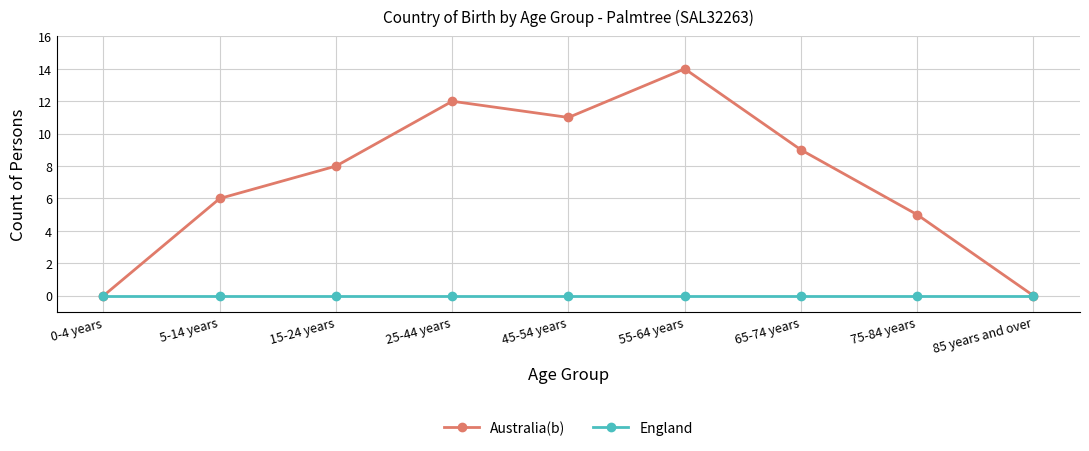

The Australia(b) series shows 2 at 15-24 years. True or false?

False